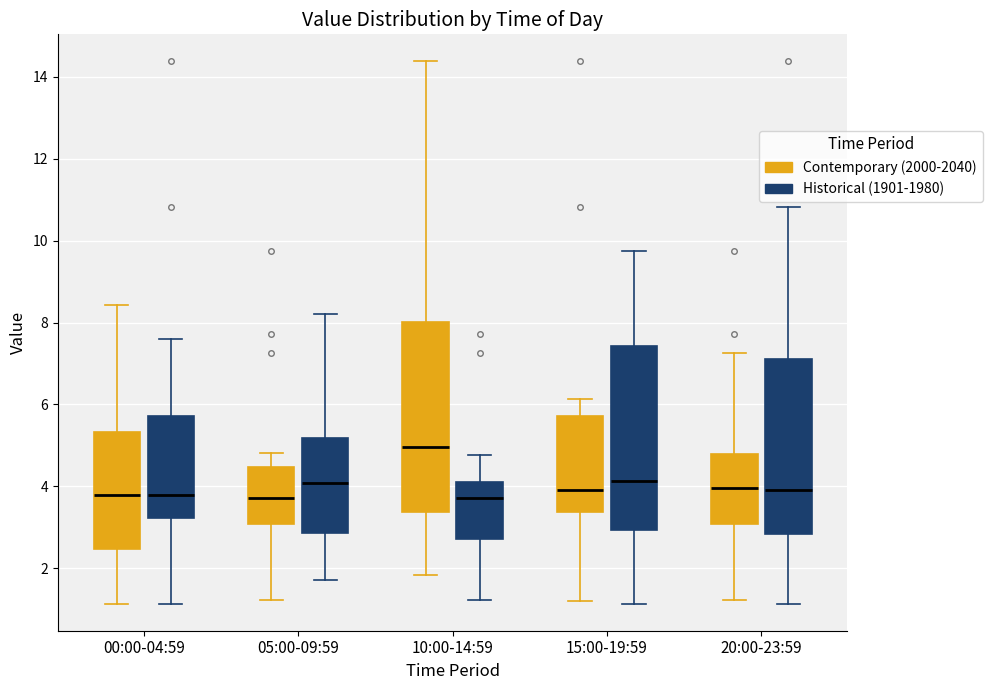

Where does the median line of the box for 20:00-23:59 (Historical (1901-1980)) sit on the y-axis? The values are not printed on the chart, so give them approximately, as read against the axis.

4.0